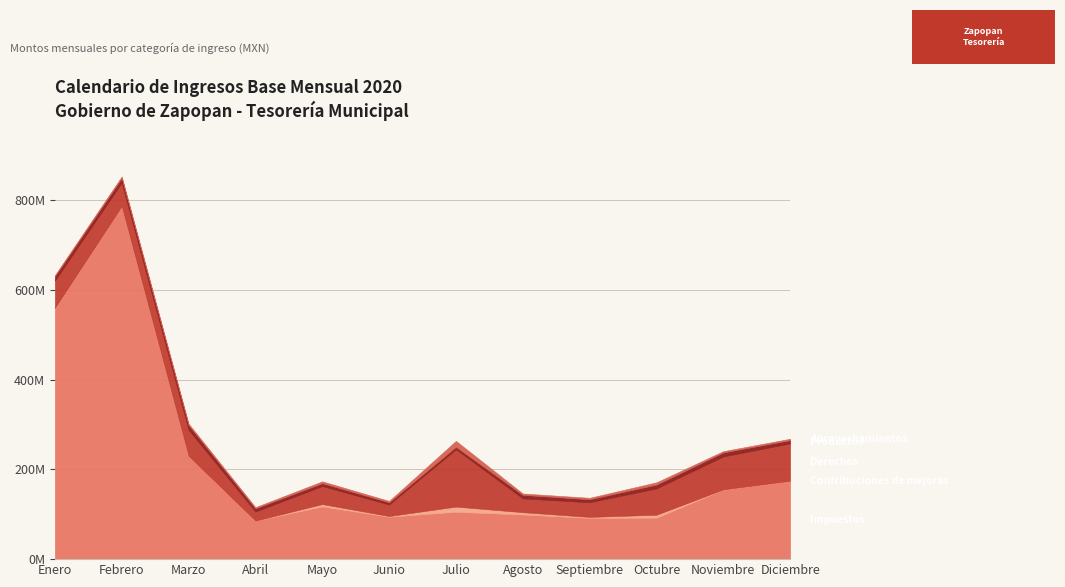

What position from the right is Julio?

6